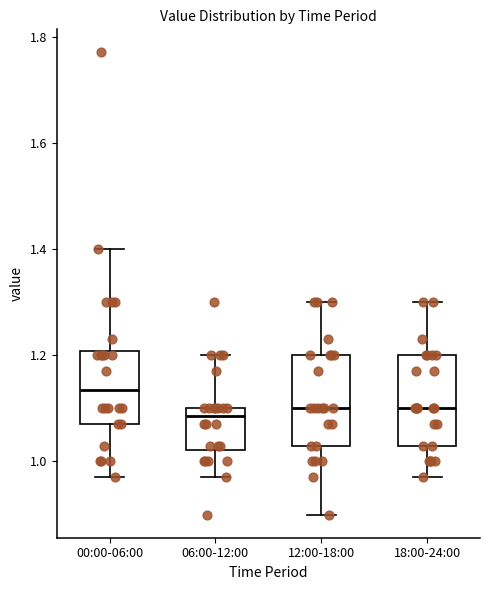

Reading left to right, transcribe this box plot: for each box, give where its median line is, the range the box spans, and where its two whiskers end, as read against the y-axis. The values are not printed on the chart, so give them approximately, as read against the axis.

00:00-06:00: median 1.14, box 1.08 to 1.20, whiskers 0.98 to 1.40
06:00-12:00: median 1.08, box 1.02 to 1.10, whiskers 0.98 to 1.20
12:00-18:00: median 1.10, box 1.04 to 1.20, whiskers 0.90 to 1.30
18:00-24:00: median 1.10, box 1.04 to 1.20, whiskers 0.98 to 1.30